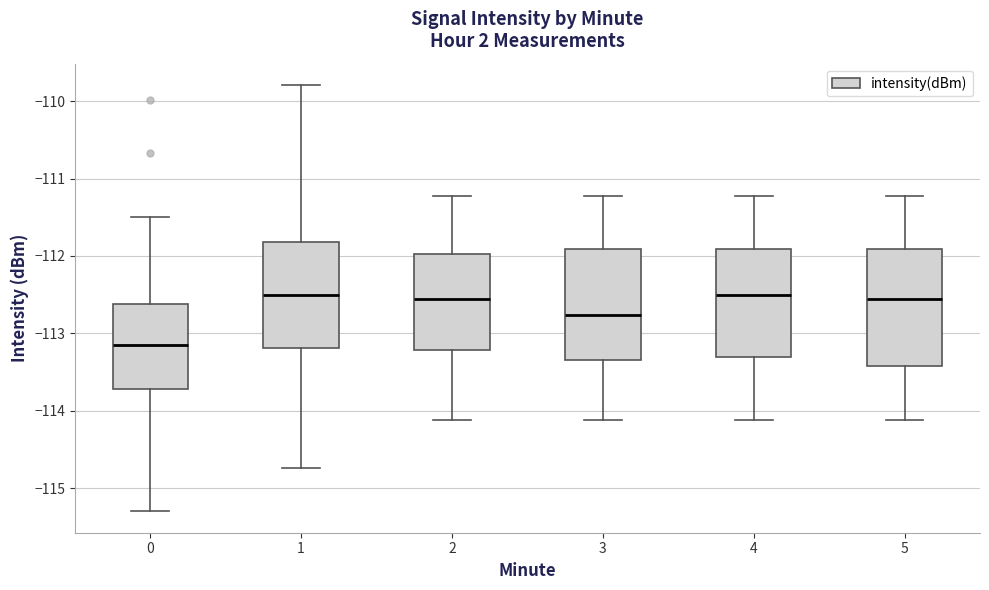

Reading left to right, transcribe this box plot: for each box, give where its median line is, the range the box spans, and where its two whiskers end, as read against the y-axis. The values are not printed on the chart, so give them approximately, as read against the axis.

0: median -113.2, box -113.7 to -112.6, whiskers -115.3 to -111.5
1: median -112.5, box -113.2 to -111.8, whiskers -114.7 to -109.8
2: median -112.6, box -113.2 to -112.0, whiskers -114.1 to -111.2
3: median -112.8, box -113.3 to -111.9, whiskers -114.1 to -111.2
4: median -112.5, box -113.3 to -111.9, whiskers -114.1 to -111.2
5: median -112.6, box -113.4 to -111.9, whiskers -114.1 to -111.2